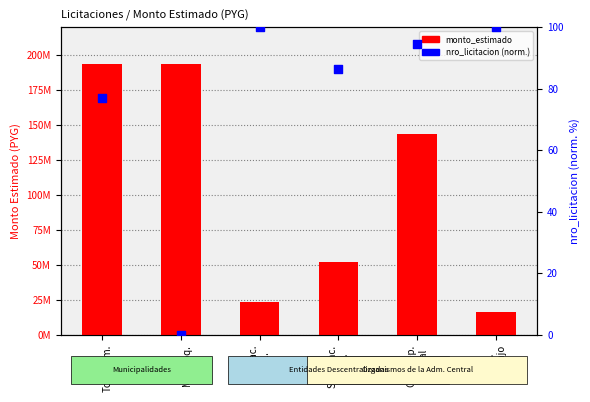

Is the value of nro_licitacion (norm.) at Gob.Dep.
Central greater than the value of monto_estimado at Mun.
Tom.Rom.?

No